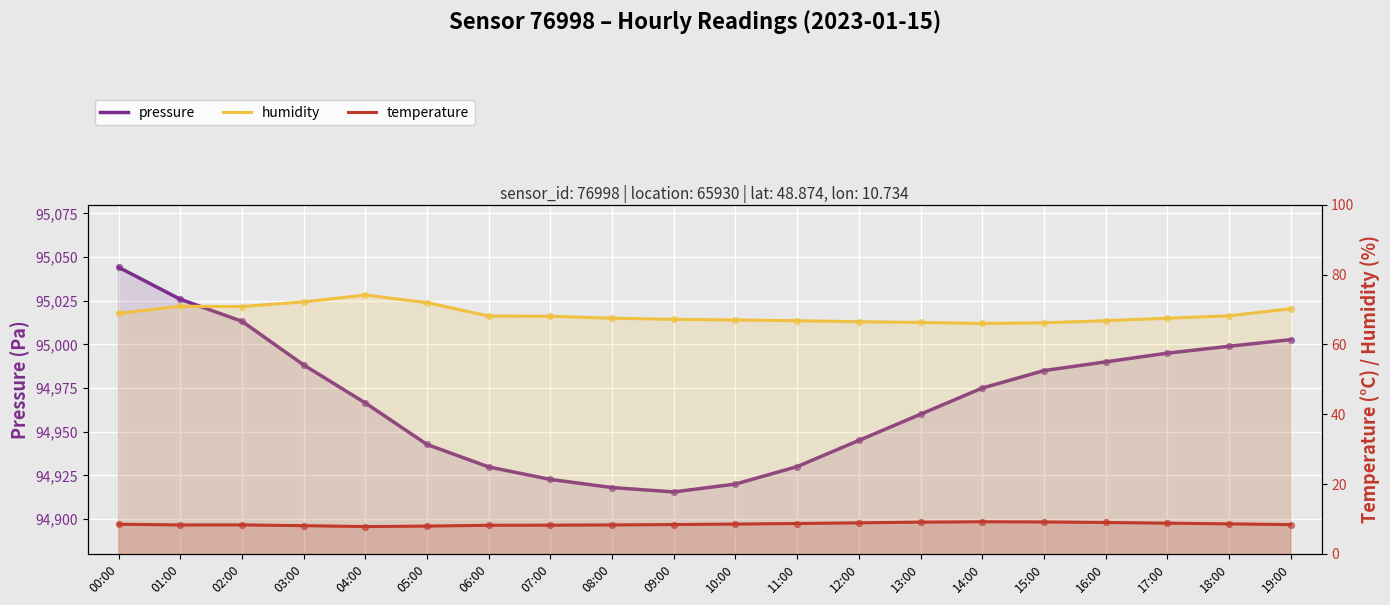

What are all the series names shown in the legend?

pressure, humidity, temperature